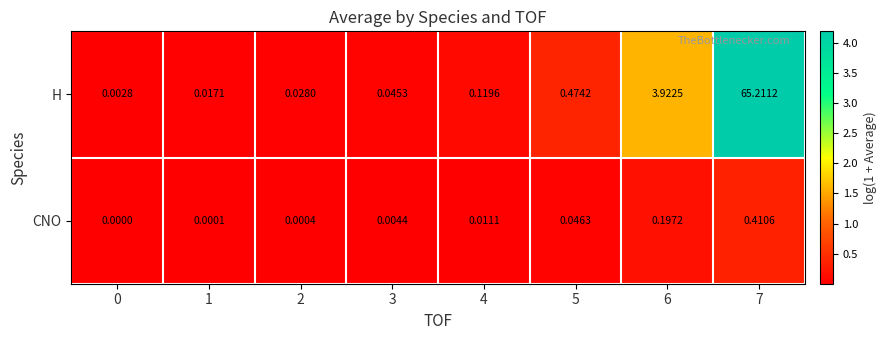

Between 1 and 7, which series saw the biggest shift?

H